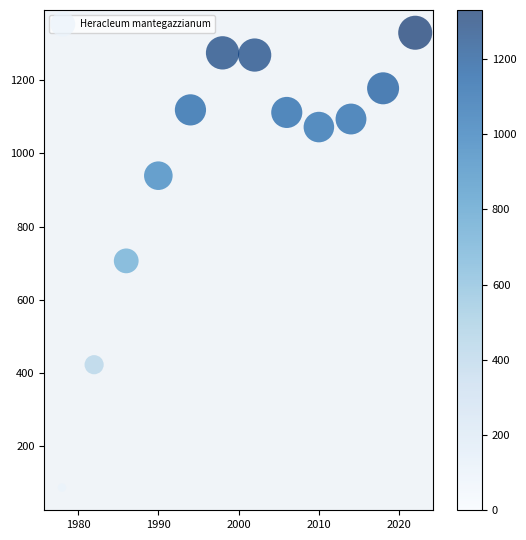

What is the average Y value?

967